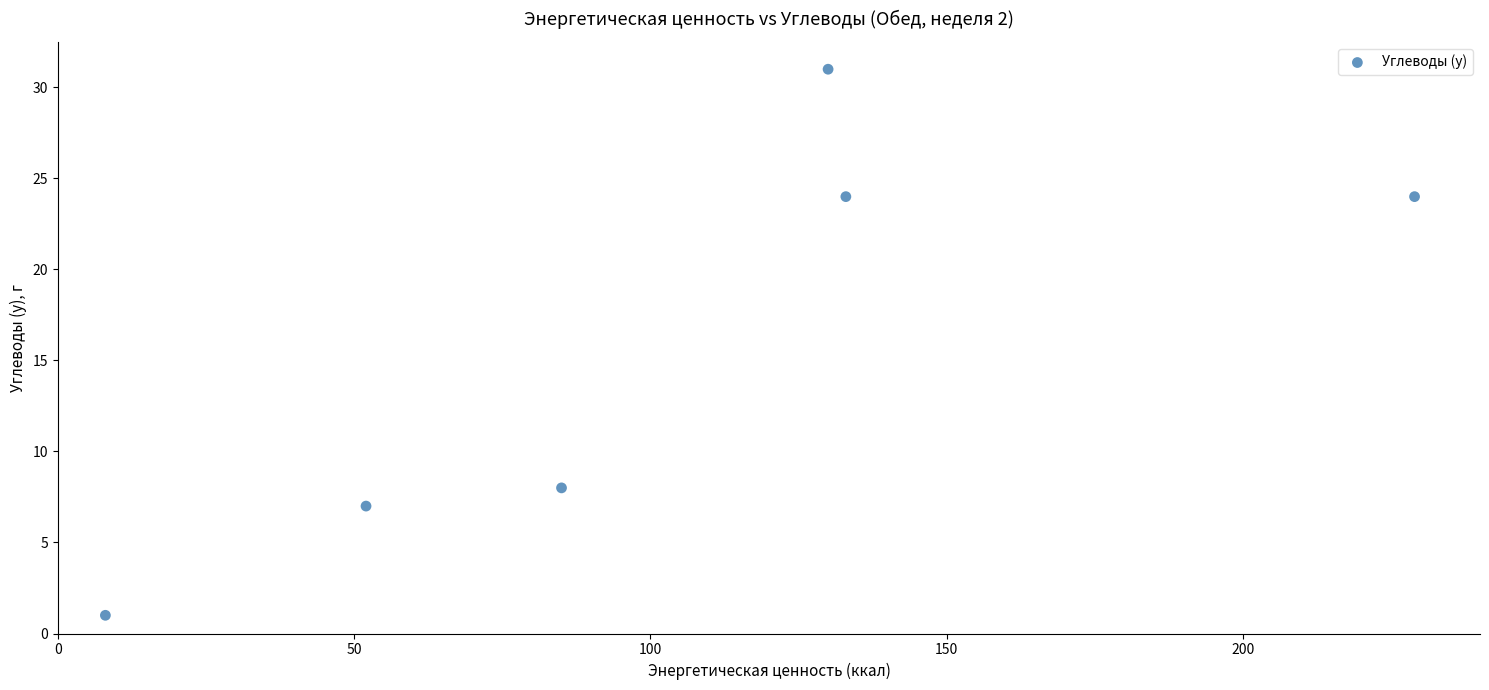

What is the average Y value?

16